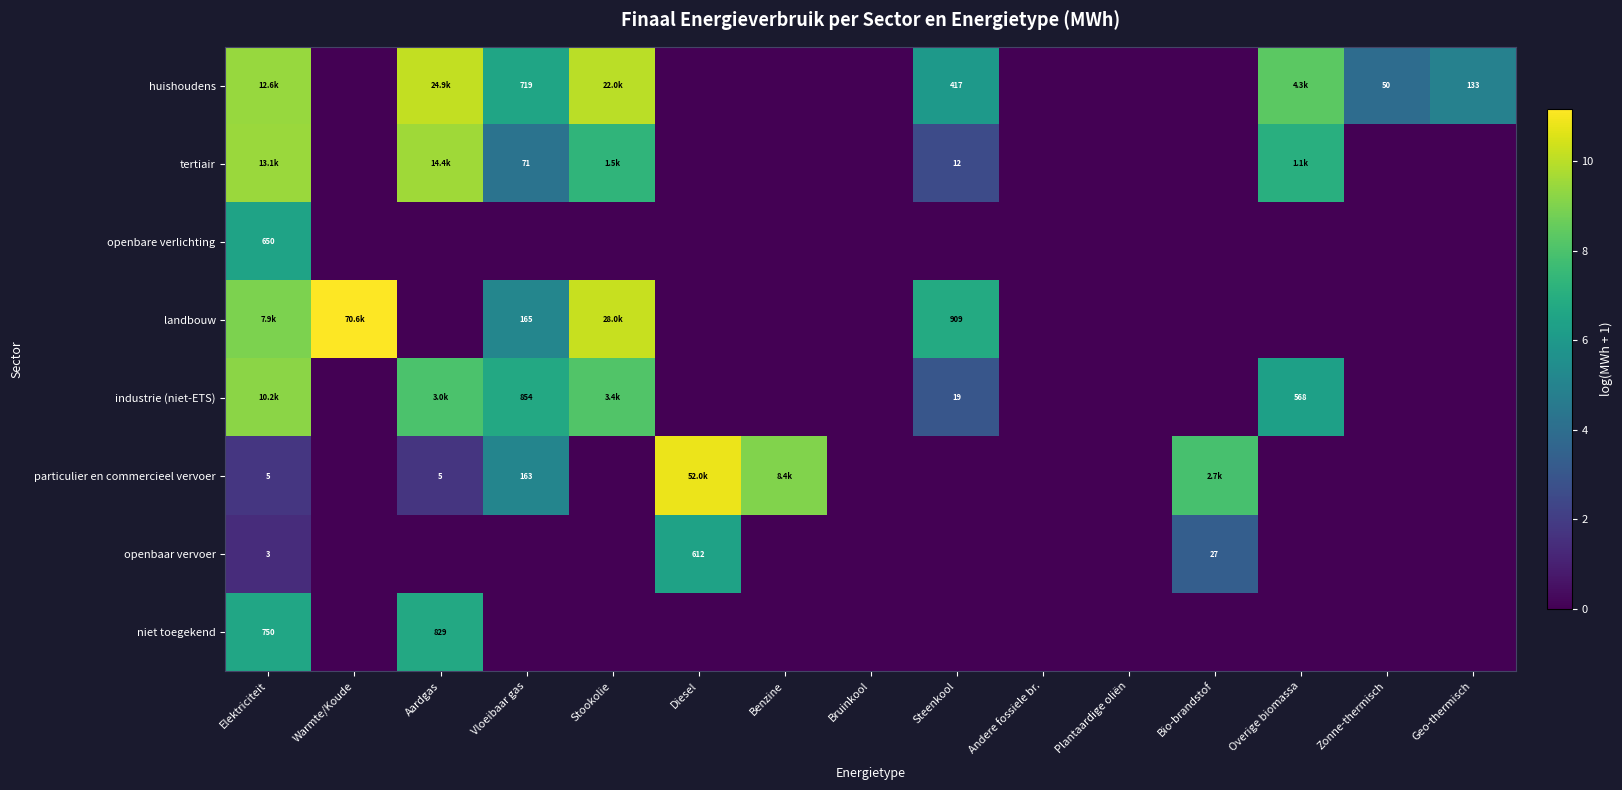

True or false: niet toegekend has a value of 0.0 at Geo-thermisch.

True